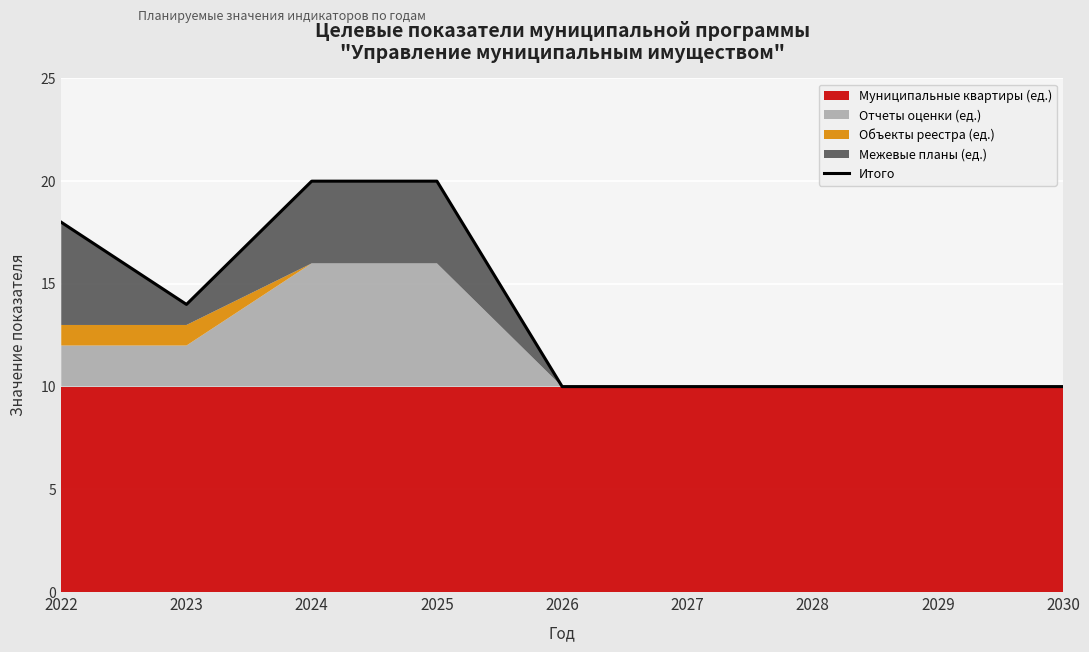

List the labels in order of value, largest first.

2024, 2025, 2022, 2023, 2026, 2027, 2028, 2029, 2030